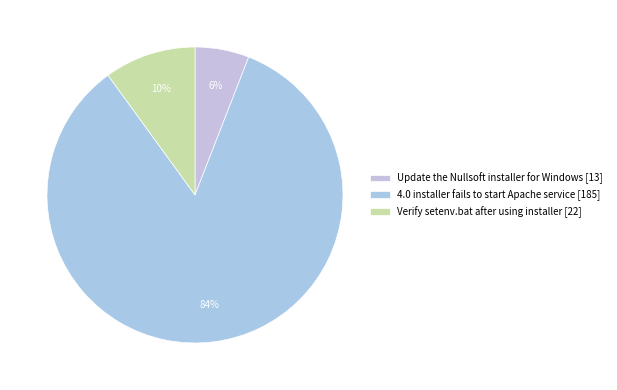

Which category has the smallest portion of the pie?

Update the Nullsoft installer for Windows